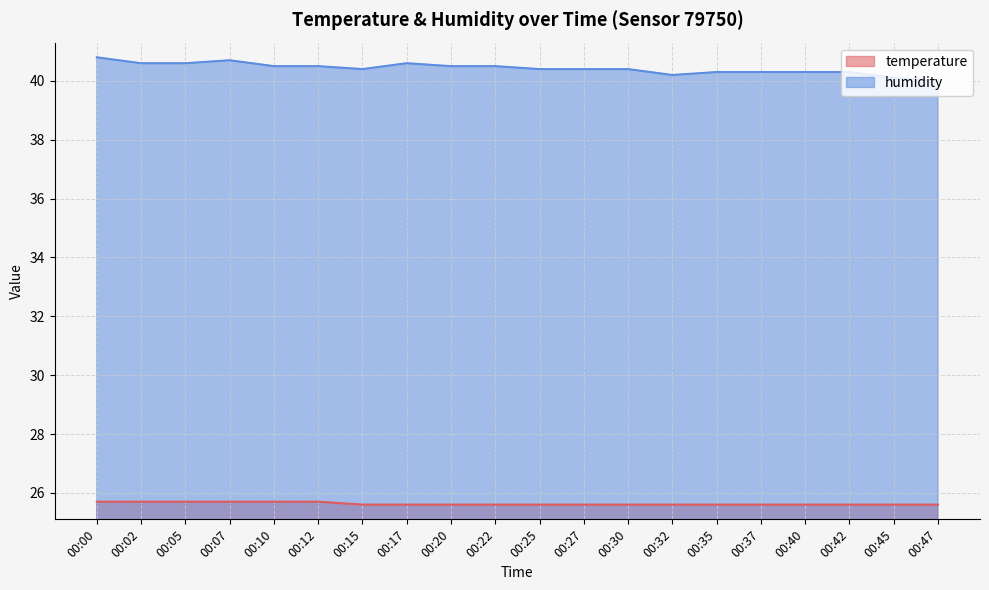

What are all the series names shown in the legend?

temperature, humidity